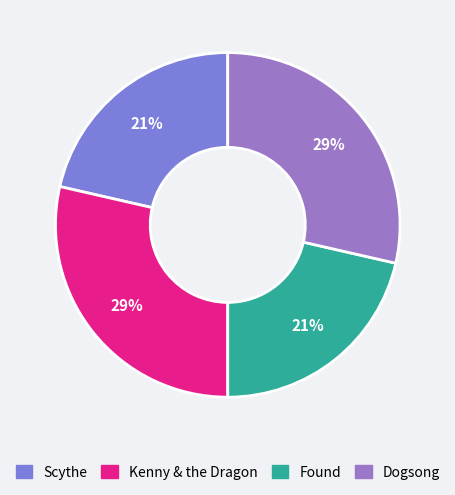

What percentage is the Found slice, to the nearest percent?

21%